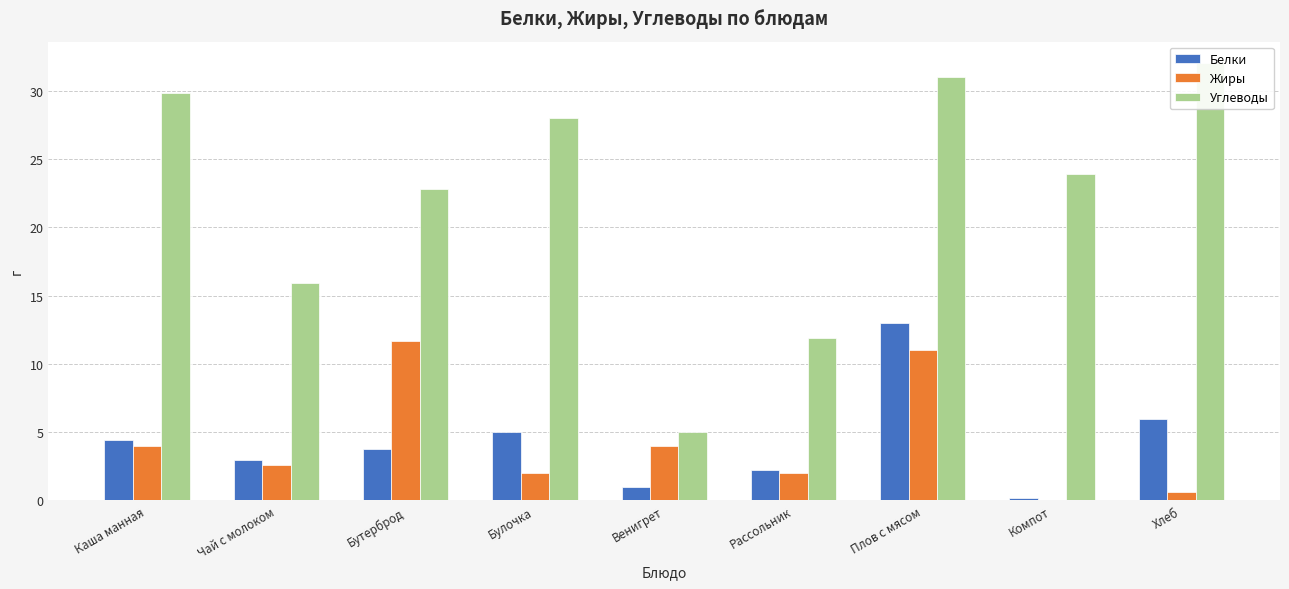

Are the bars grouped side by side (vs. stacked)?

Yes